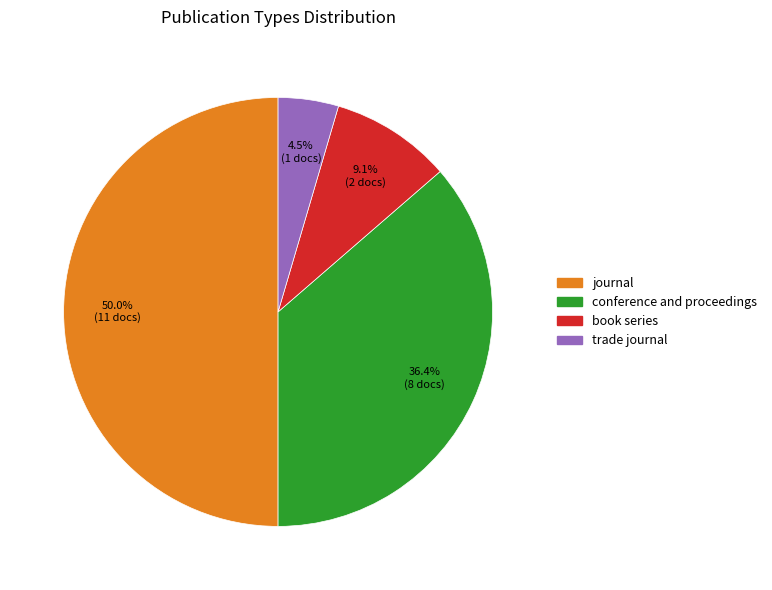

True or false: journal accounts for 41% of the total.

False